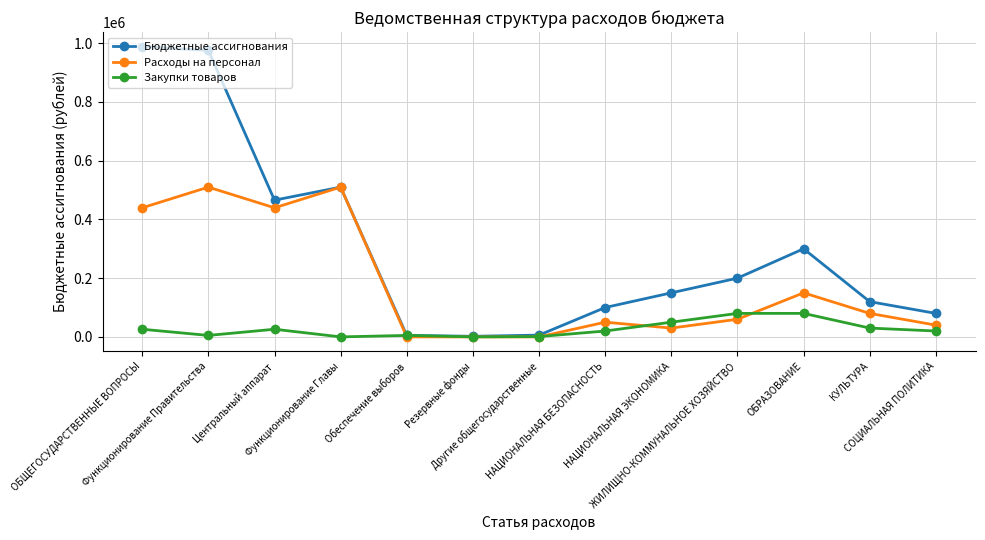

At which category does Расходы на персонал reach its first local peak?

Функционирование Правительства